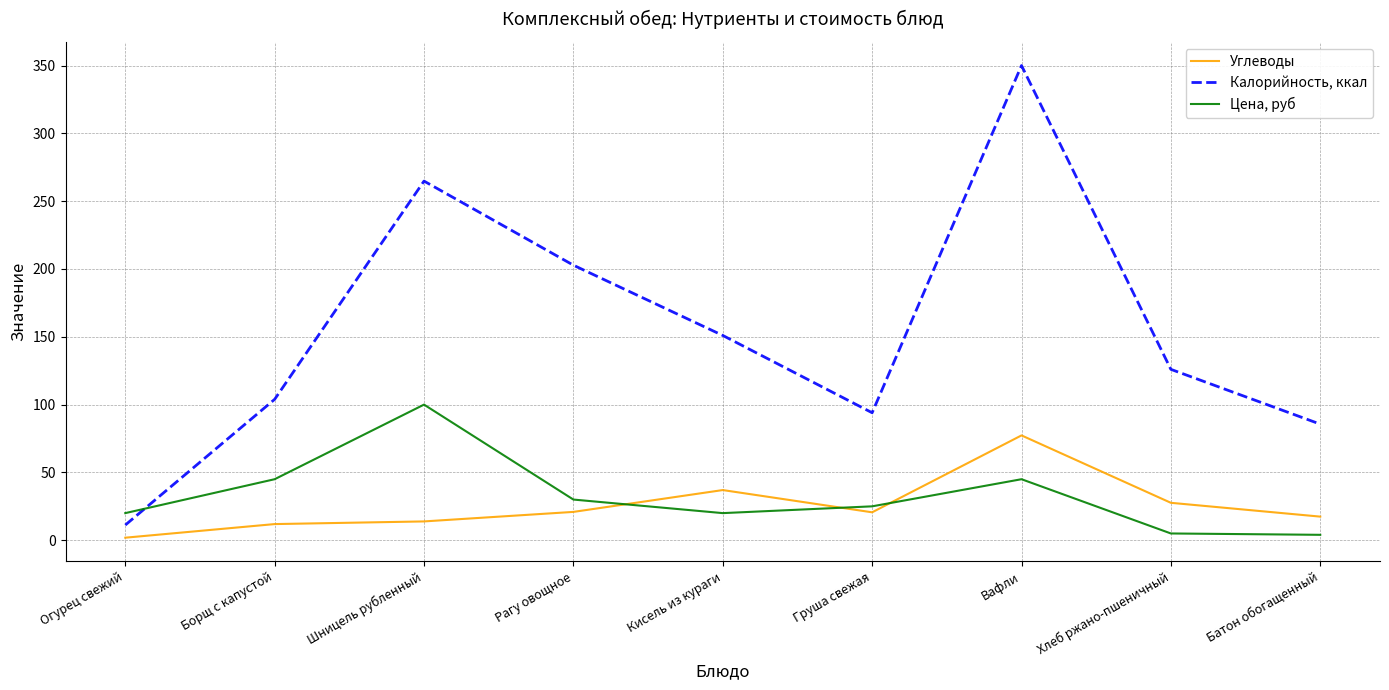

Rank the series at Груша свежая from lowest to highest value.

Углеводы, Цена, руб, Калорийность, ккал